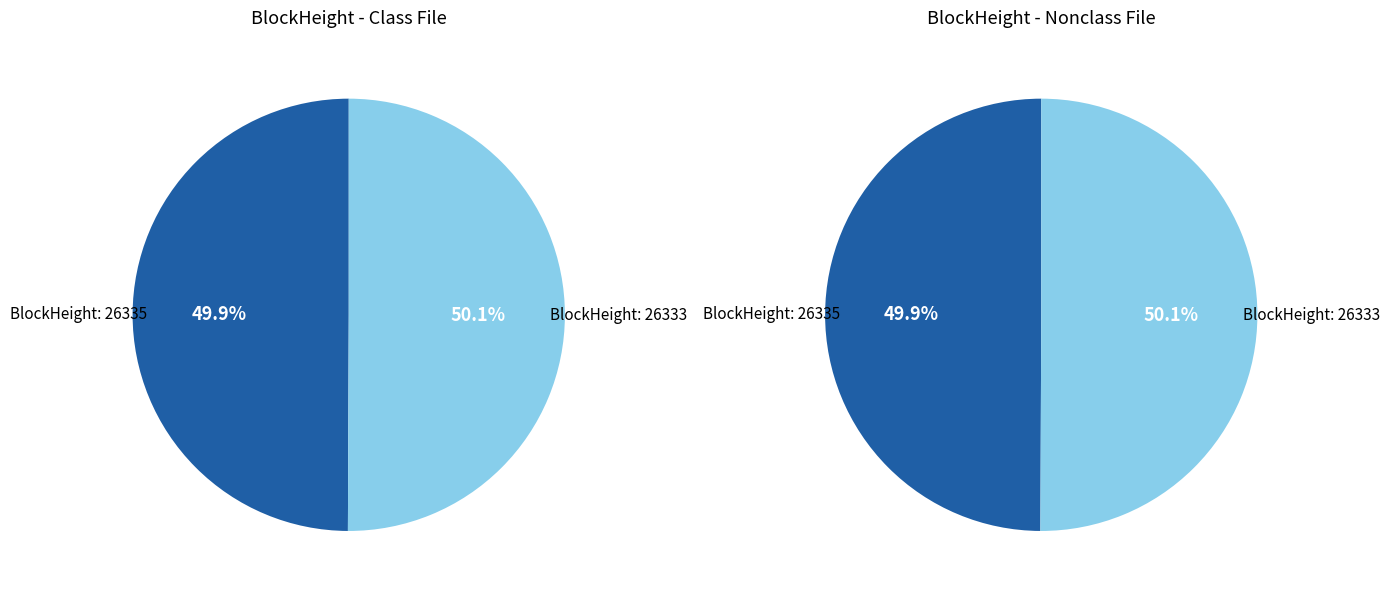

To the nearest percent, what is the combined percentage of 26333 and 26335?

100%